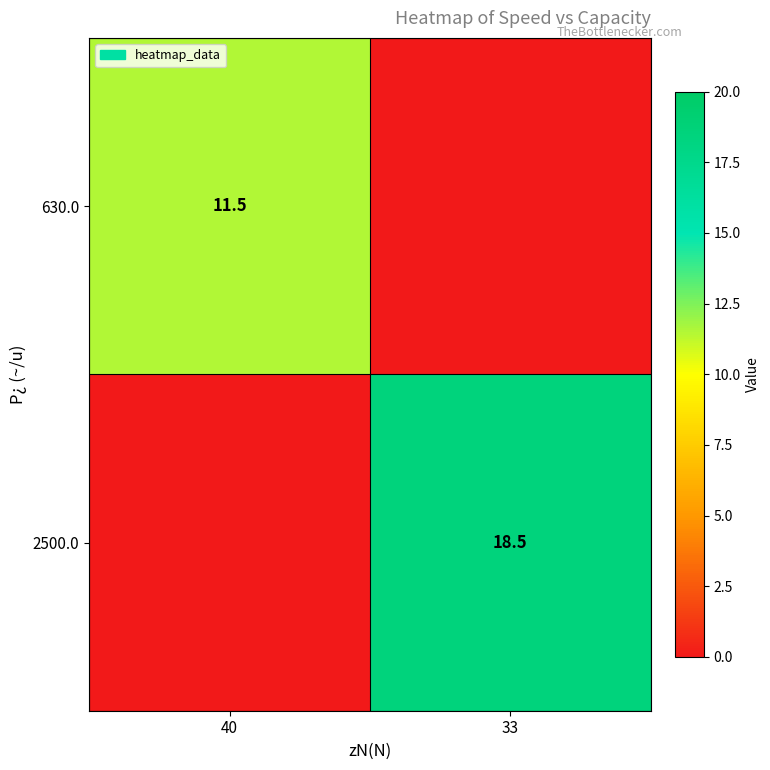

The 2500.0 series shows 8.5 at 33. True or false?

False